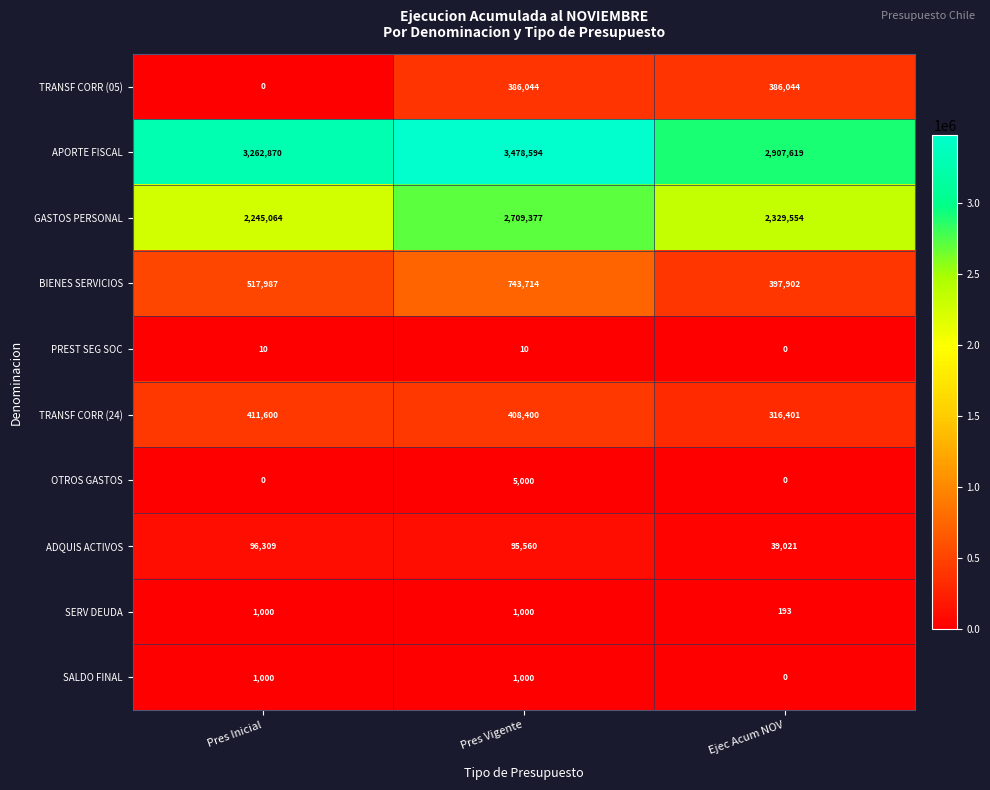

What is the difference between the highest and lowest values at Pres Inicial?

3262870